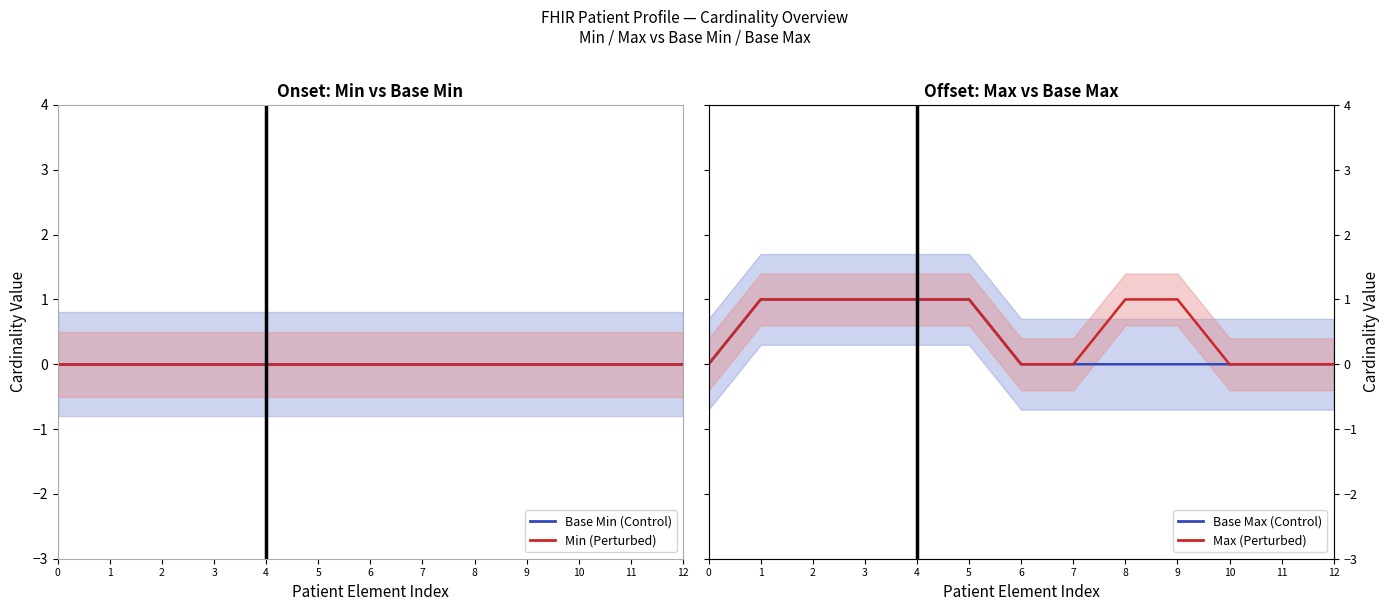

True or false: Base Min (Control) and Base Max (Control) intersect in this chart.

False